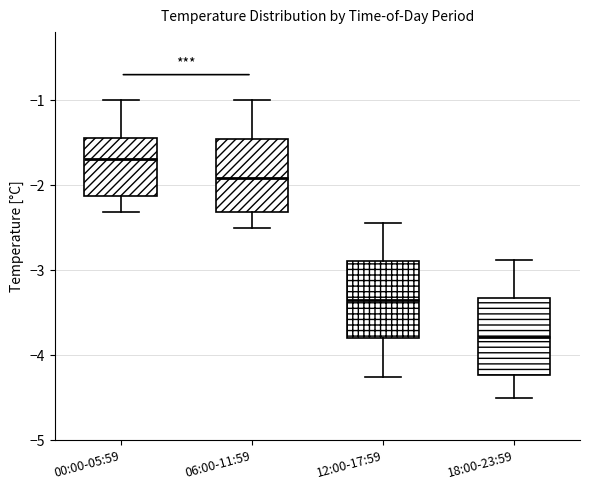

Reading left to right, read every box against the y-axis: the position of its median line, the range the box covers, and the ends of its whiskers. The values are not printed on the chart, so give them approximately, as read against the axis.

00:00-05:59: median -1.7, box -2.1 to -1.4, whiskers -2.3 to -1.0
06:00-11:59: median -1.9, box -2.3 to -1.5, whiskers -2.5 to -1.0
12:00-17:59: median -3.3, box -3.8 to -2.9, whiskers -4.2 to -2.4
18:00-23:59: median -3.8, box -4.2 to -3.3, whiskers -4.5 to -2.9